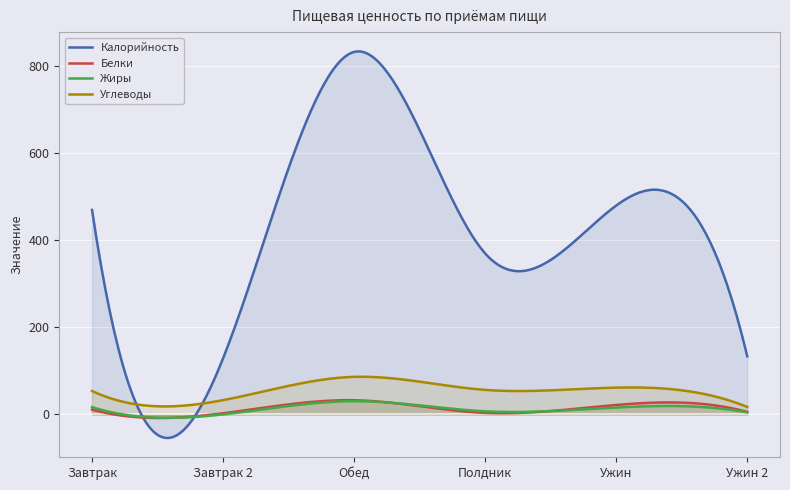

Count the number of categories in the chart.

300